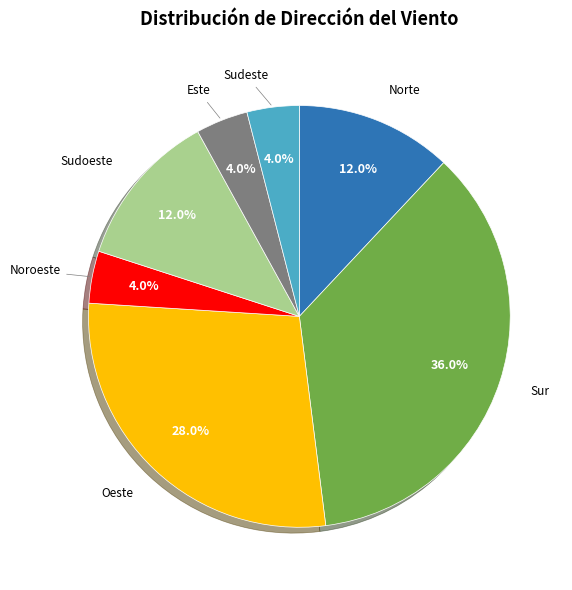

Does any single category account for the majority?

No